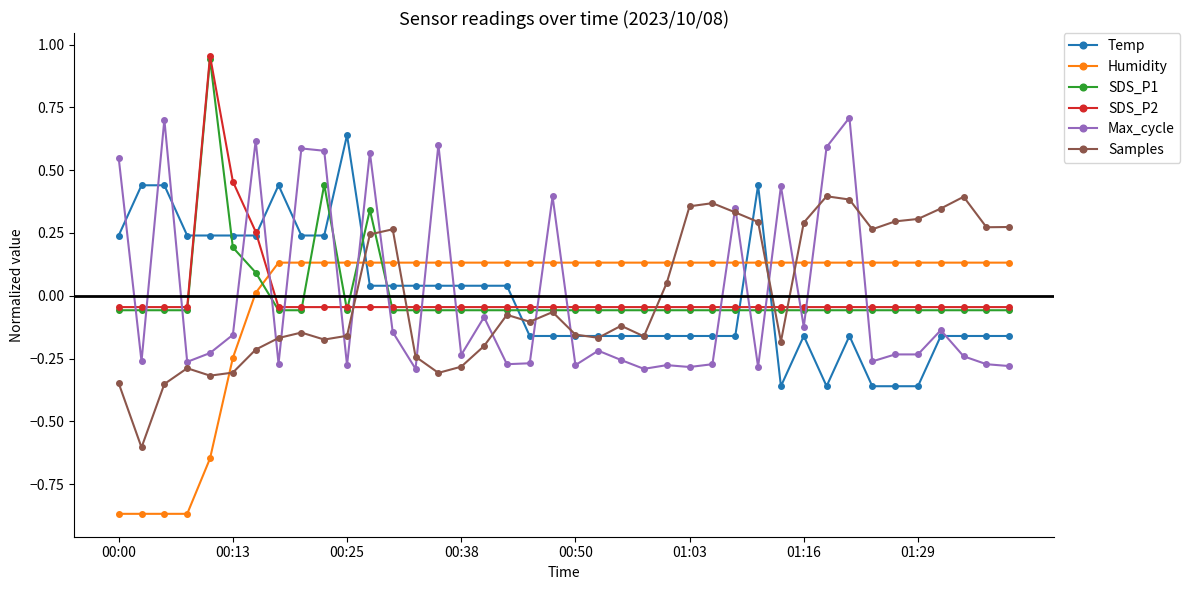

True or false: SDS_P1 and Humidity cross at least once.

True